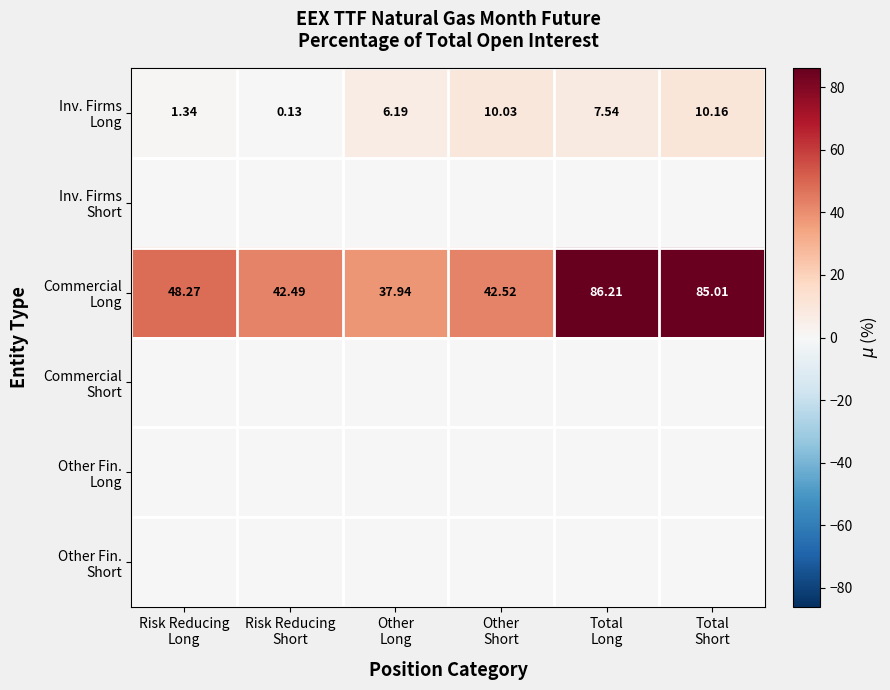

At how many categories does at least one series exceed 5?

6